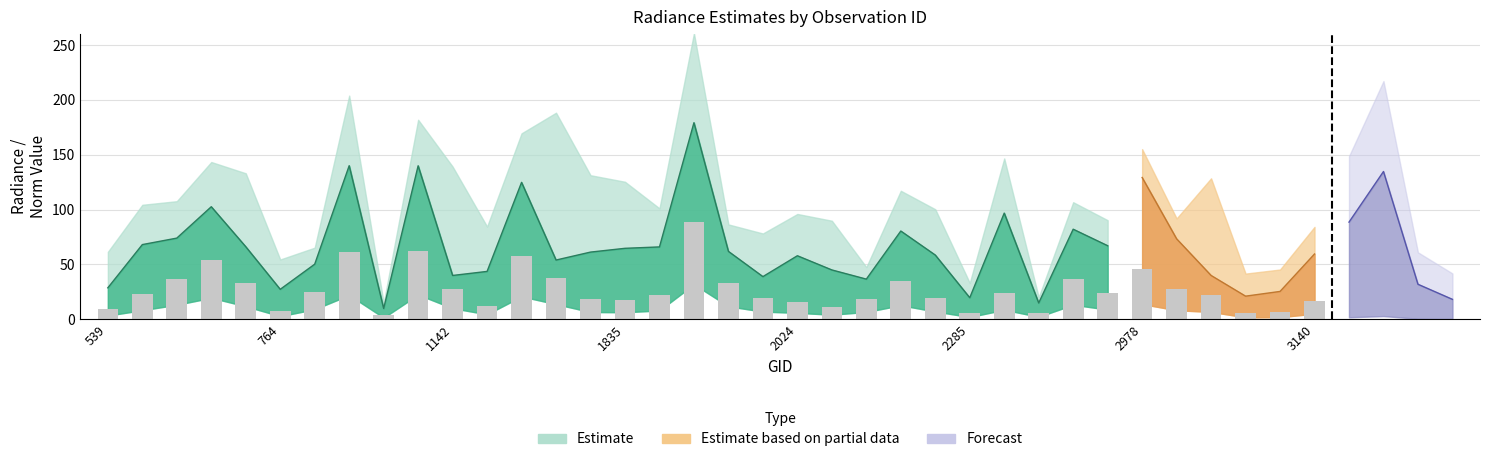

Is it true that rade9_mult_nadir_norm equals 30.9 at 3140?

False